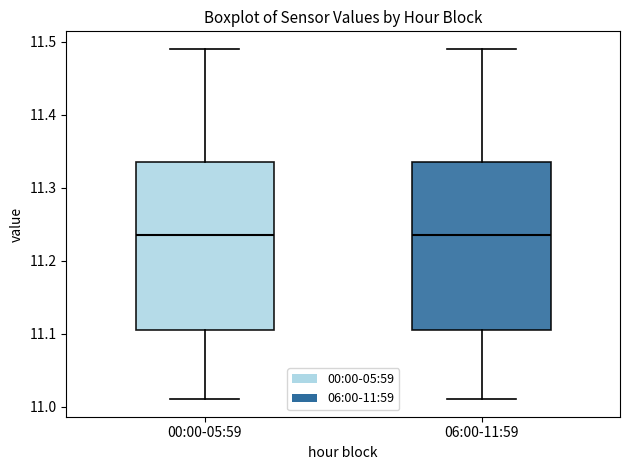

Reading left to right, read every box against the y-axis: the position of its median line, the range the box covers, and the ends of its whiskers. The values are not printed on the chart, so give them approximately, as read against the axis.

00:00-05:59: median 11.24, box 11.11 to 11.34, whiskers 11.01 to 11.49
06:00-11:59: median 11.24, box 11.11 to 11.34, whiskers 11.01 to 11.49